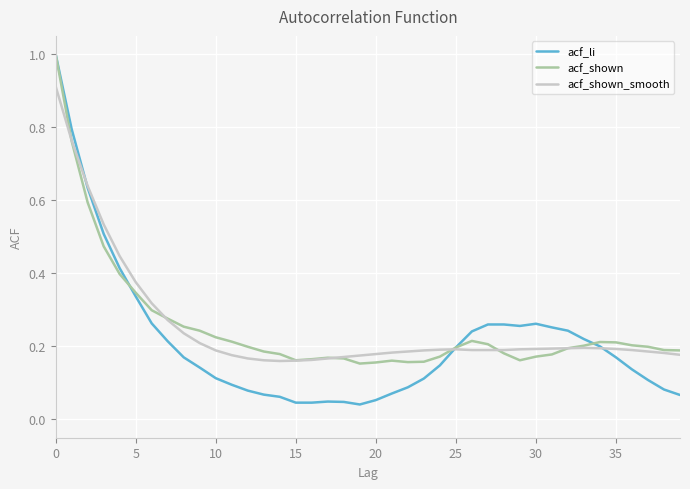

Which series has the largest range (max minus min)?

acf_li